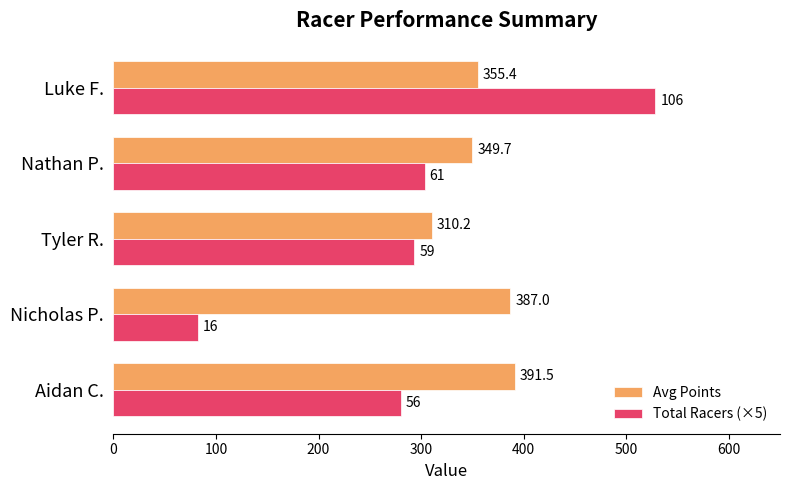

What is the average value of the Total Racers (×5) series?

297.5